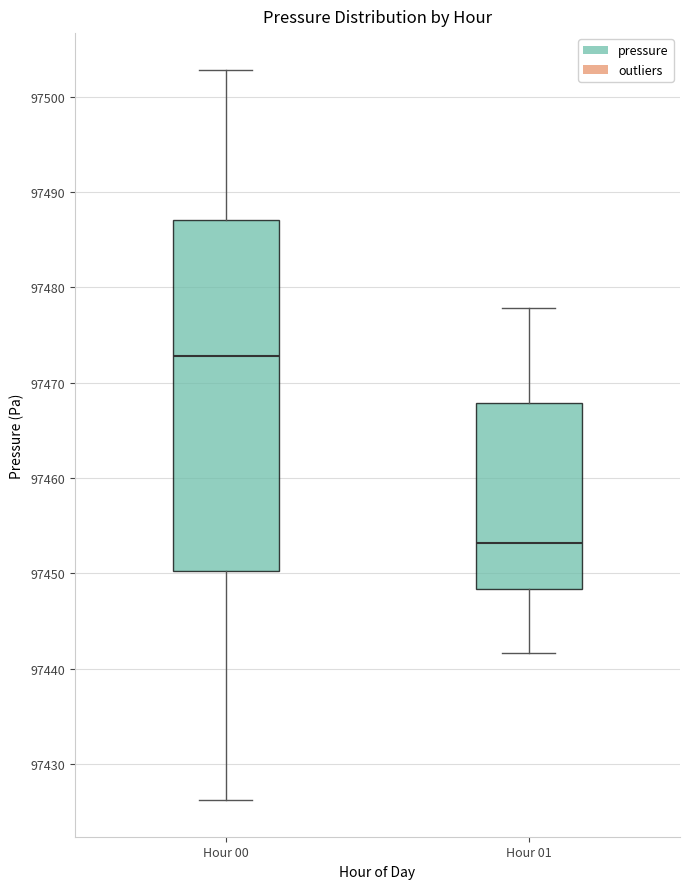

Reading left to right, read every box against the y-axis: the position of its median line, the range the box covers, and the ends of its whiskers. The values are not printed on the chart, so give them approximately, as read against the axis.

Hour 00: median 97473, box 97450 to 97487, whiskers 97426 to 97503
Hour 01: median 97453, box 97448 to 97468, whiskers 97442 to 97478